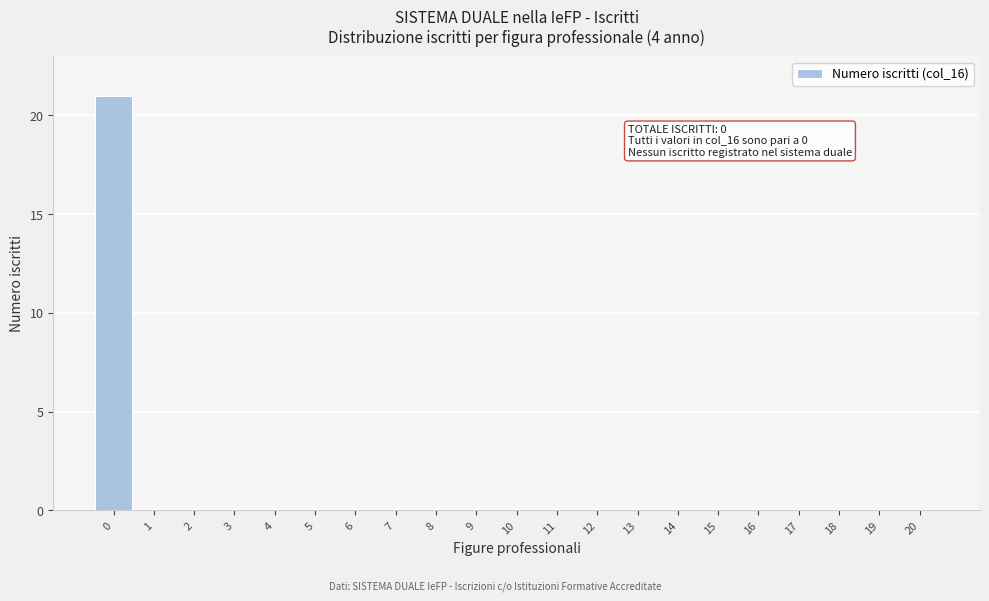

Reading left to right, list all the values displayed in this chart.

0=21	1=0	2=0	3=0	4=0	5=0	6=0	7=0	8=0	9=0	10=0	11=0	12=0	13=0	14=0	15=0	16=0	17=0	18=0	19=0	20=0